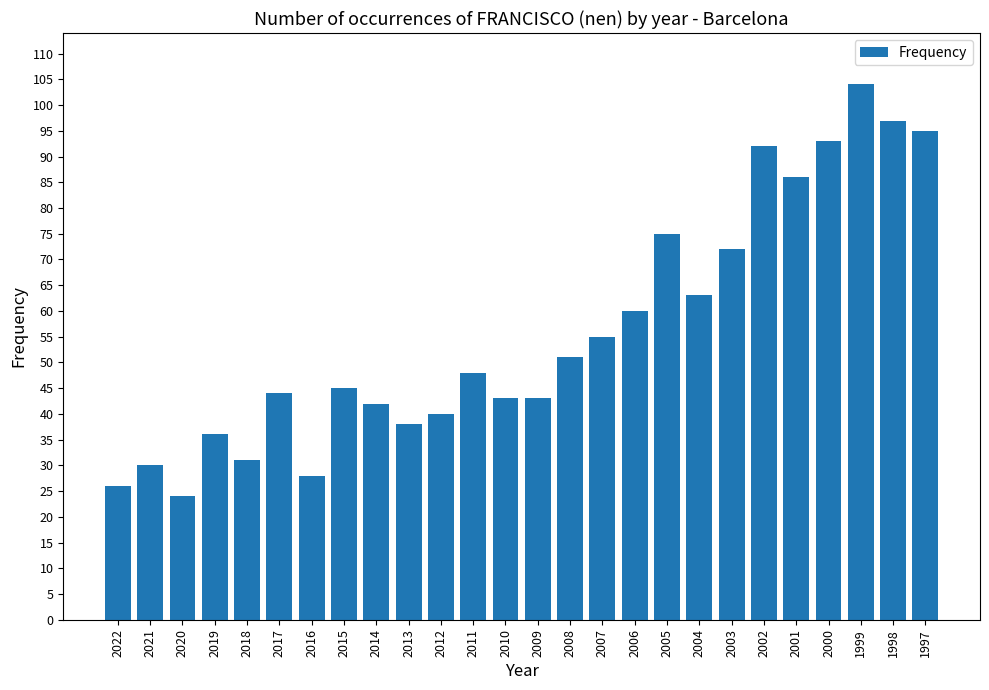

What is the difference between the maximum and minimum values?

80